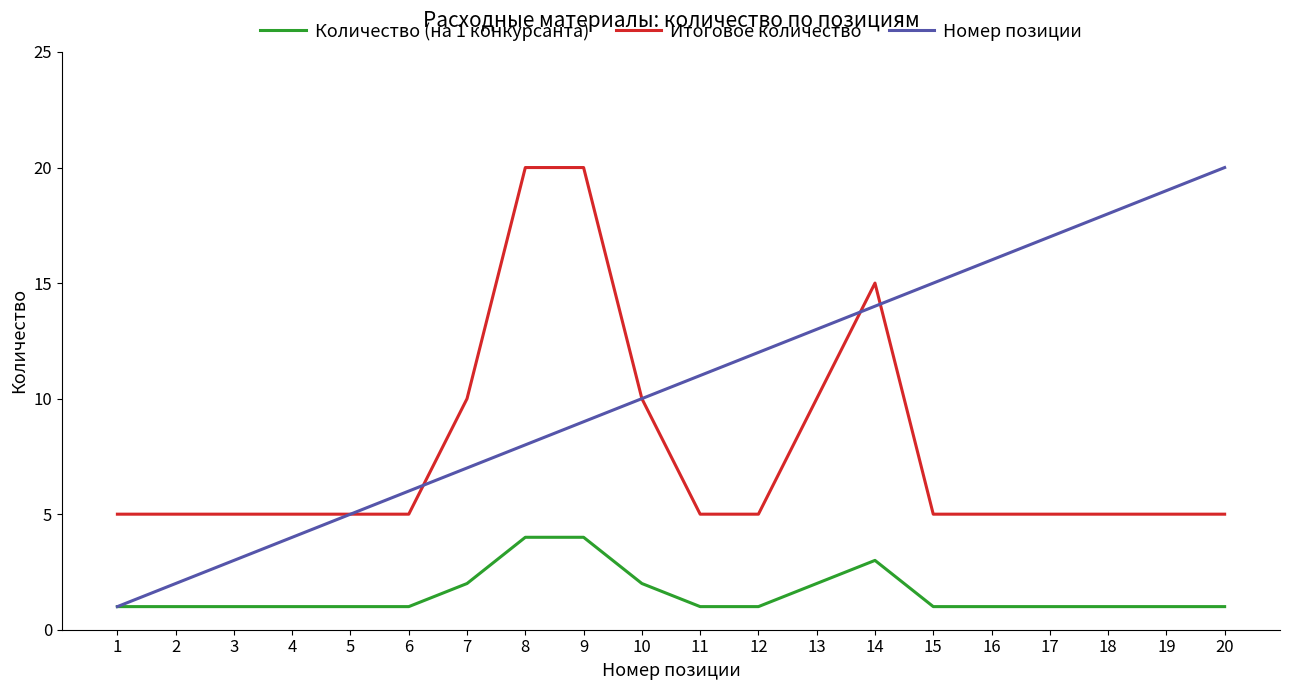

How many lines are shown in the chart?

3